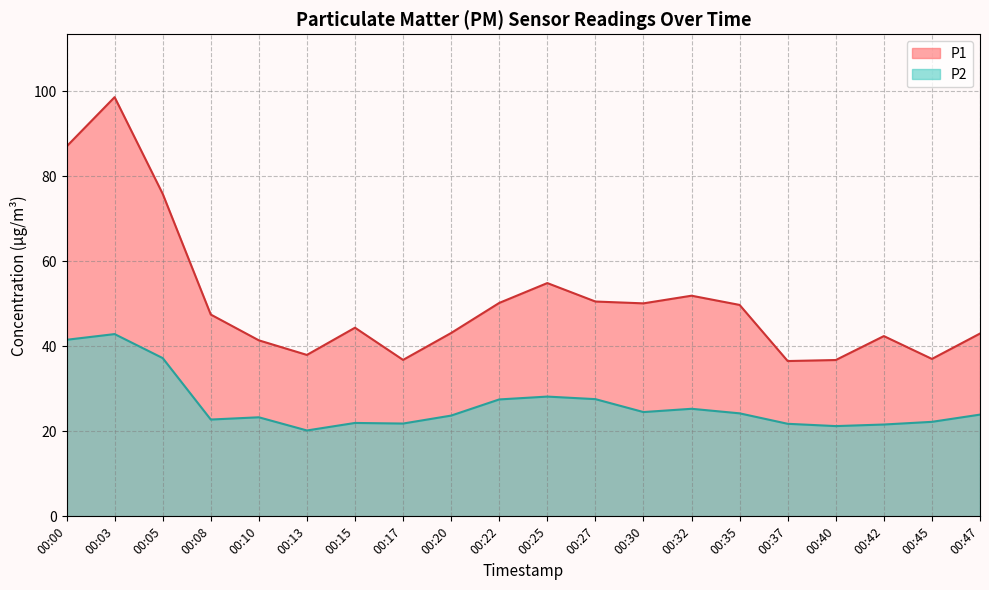

Rank the categories by P1 value from lowest to highest.

00:37, 00:40, 00:17, 00:45, 00:13, 00:10, 00:42, 00:47, 00:20, 00:15, 00:08, 00:35, 00:30, 00:22, 00:27, 00:32, 00:25, 00:05, 00:00, 00:03